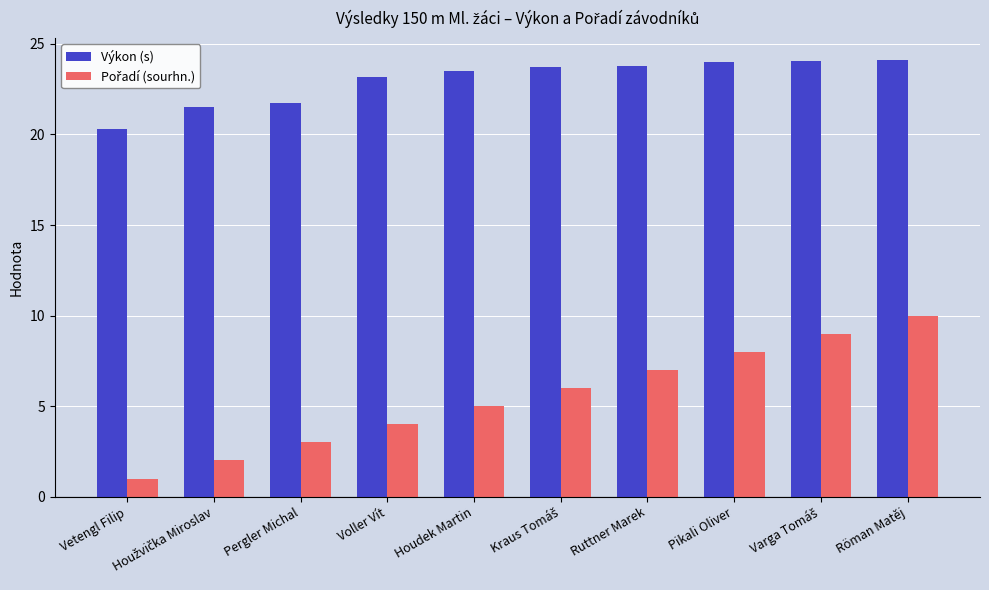

What is the difference between the maximum and minimum values in the Výkon (s) series?

3.8